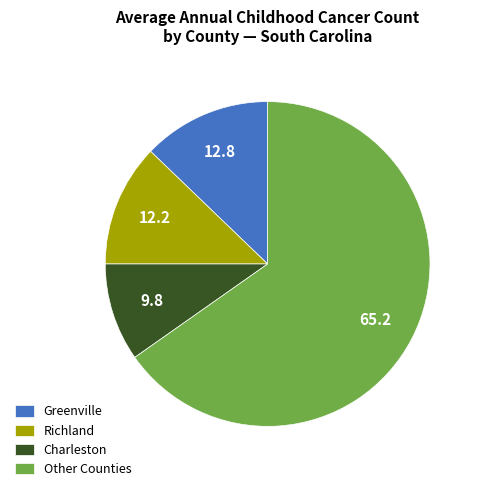

How many segments does this pie chart have?

4